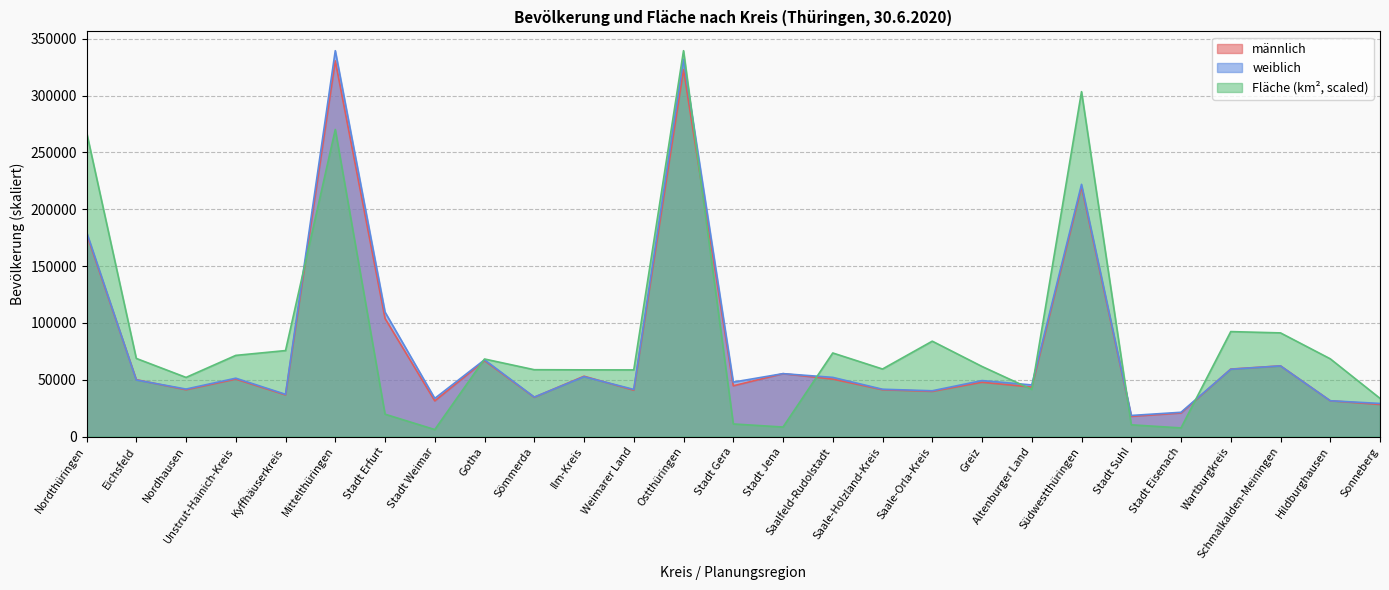

What is the value of the weiblich point at the 24th from the left?

59236.0